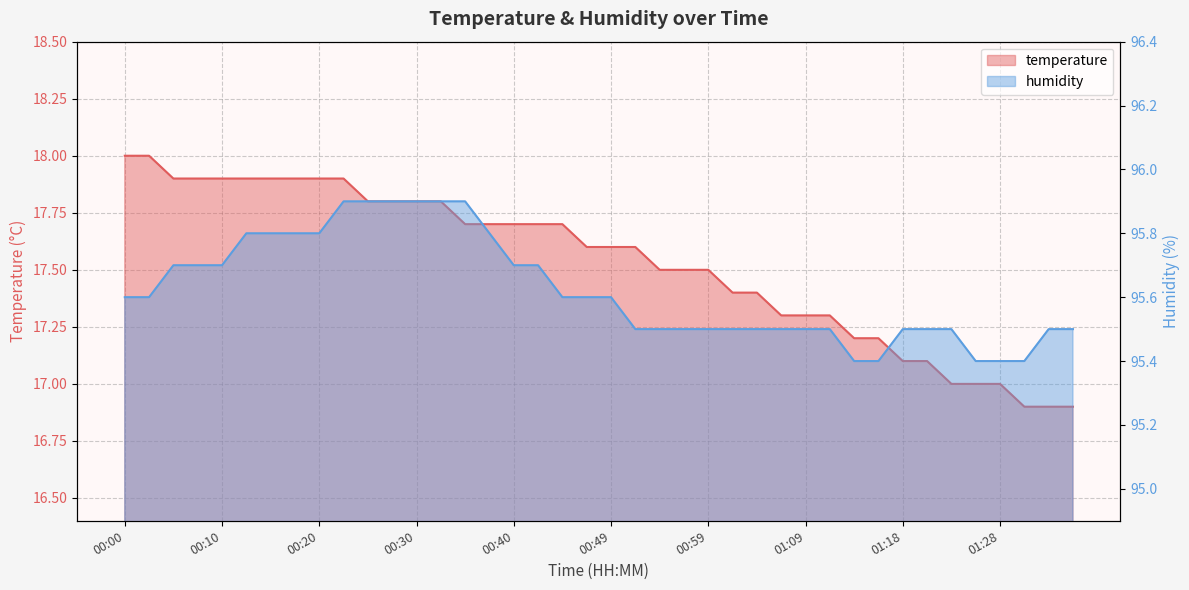

What is the difference between the highest and lowest values at 01:06?

78.2